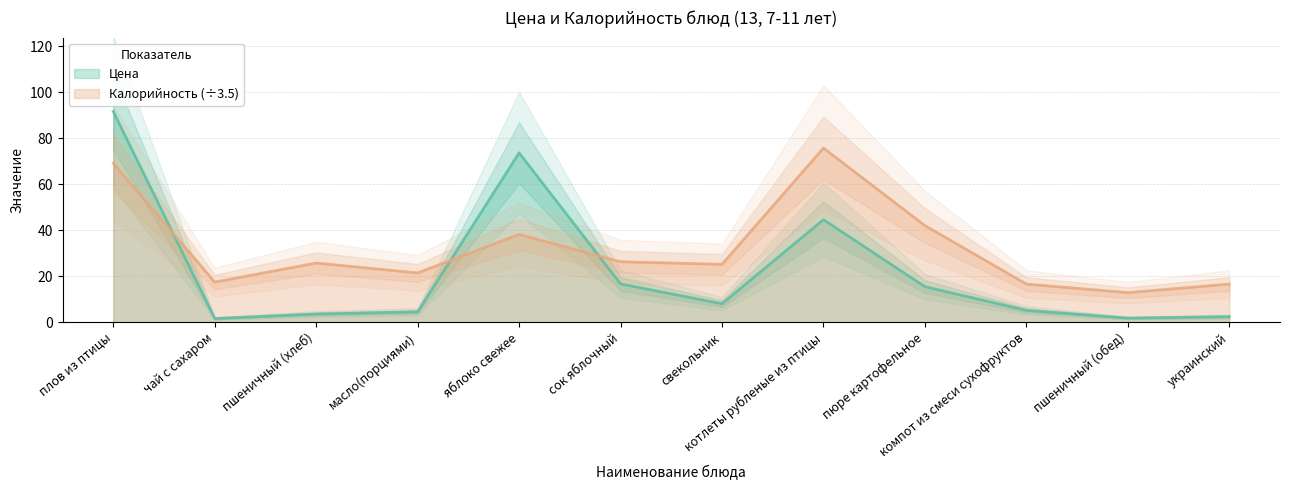

Which has a higher value, плов из птицы or пюре картофельное?

плов из птицы